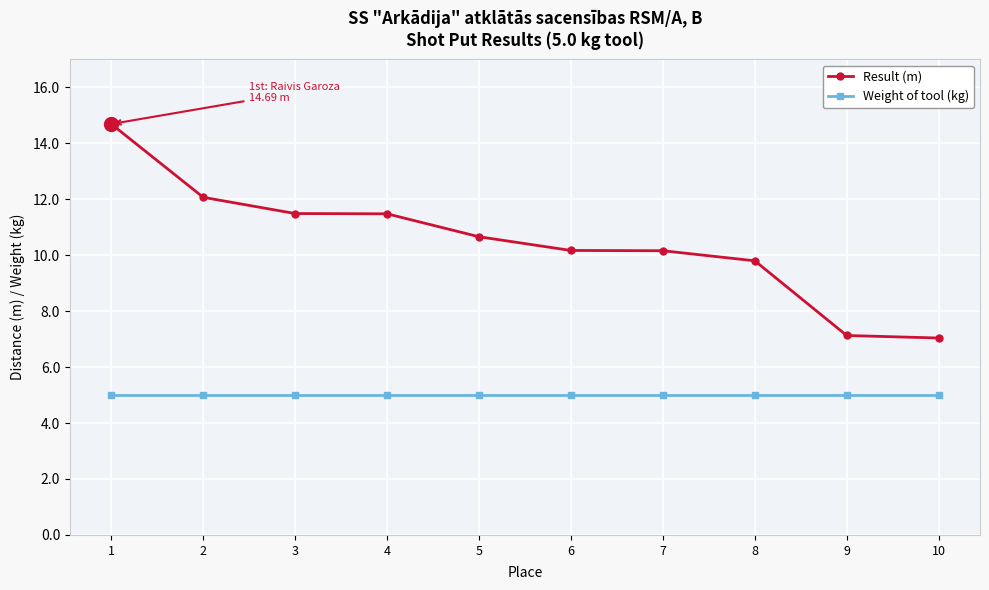

How many lines are shown in the chart?

2